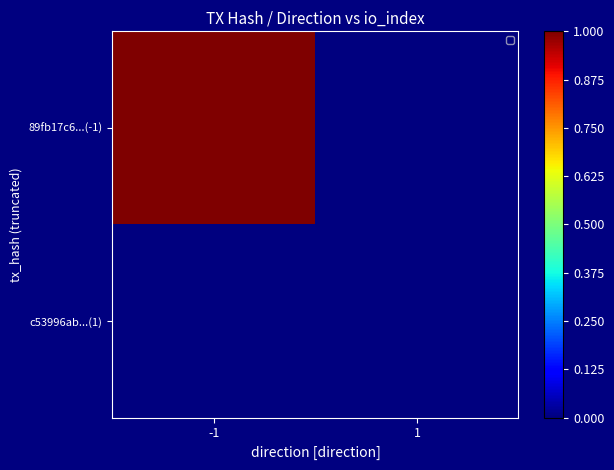

Is the value of c53996ab...(1) at 1 greater than the value of 89fb17c6...(-1) at -1?

No